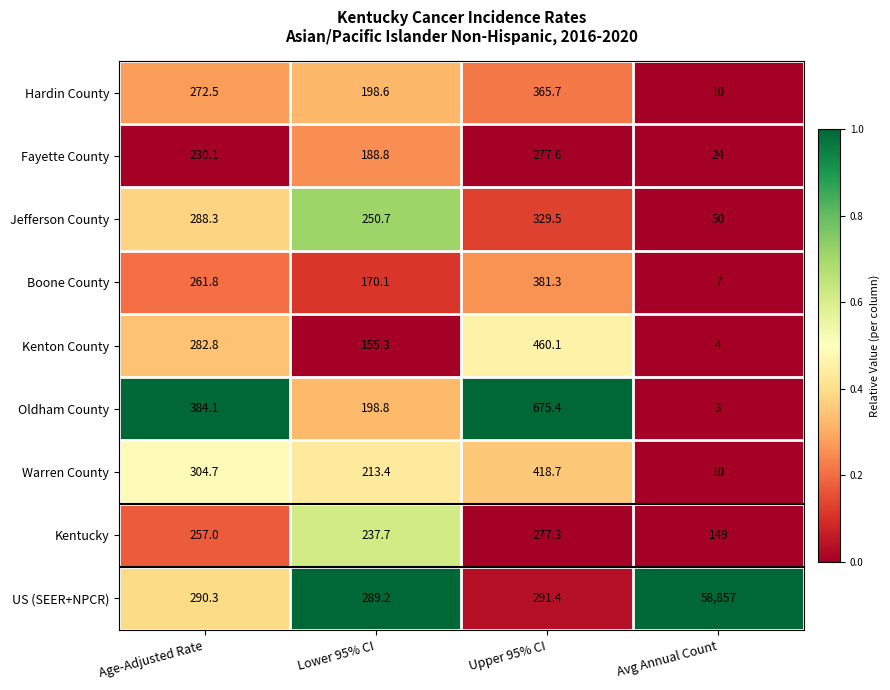

Is it true that US (SEER+NPCR) equals 99248.4 at Avg Annual Count?

False